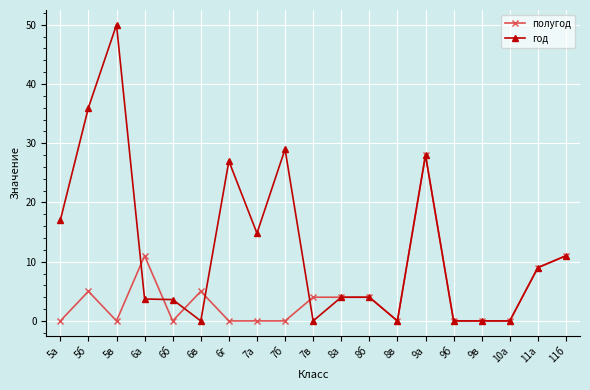

Rank the series by their average value, from lowest to highest.

полугод, год